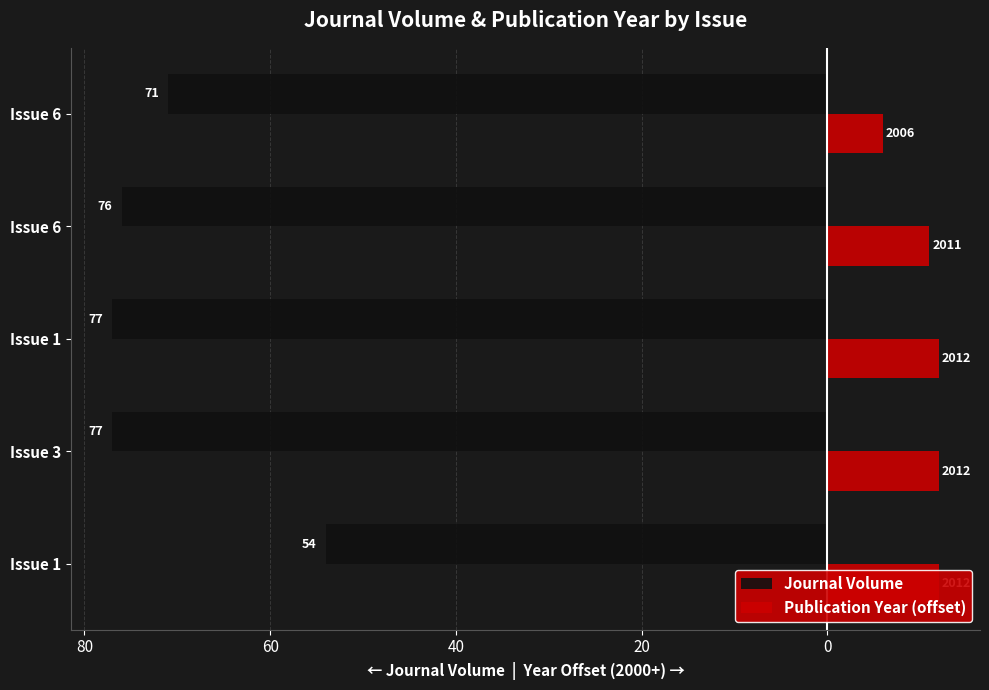

Reading left to right, extract all data points from this chart.

Journal Volume: -54	-77	-77	-76	-71
Publication Year (offset): 12	12	12	11	6